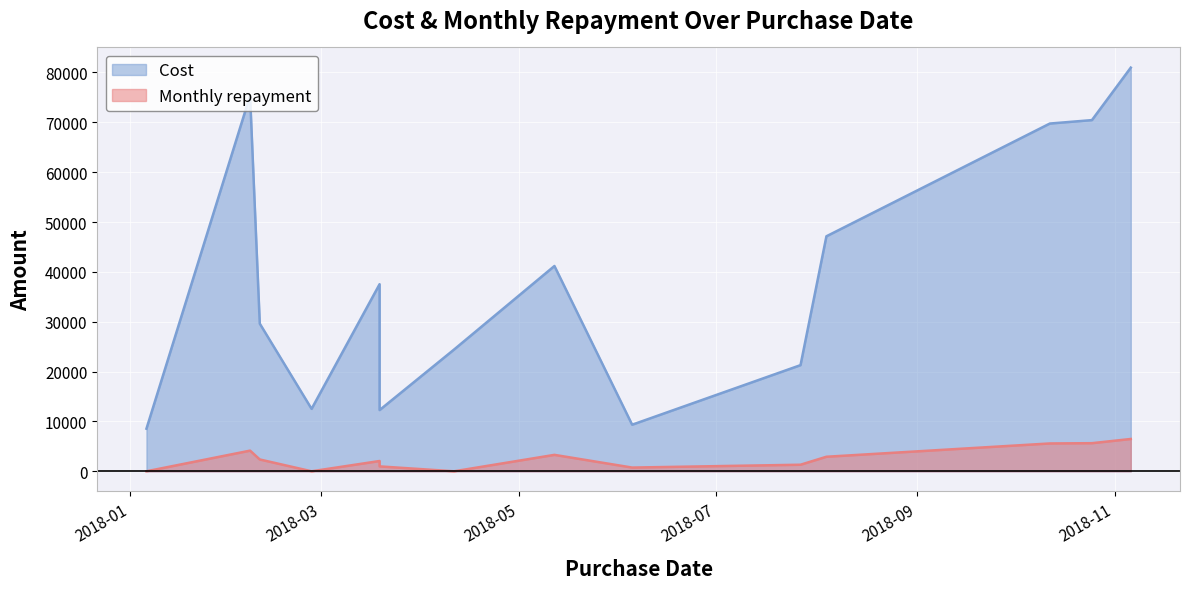

True or false: Monthly repayment and Cost intersect in this chart.

False